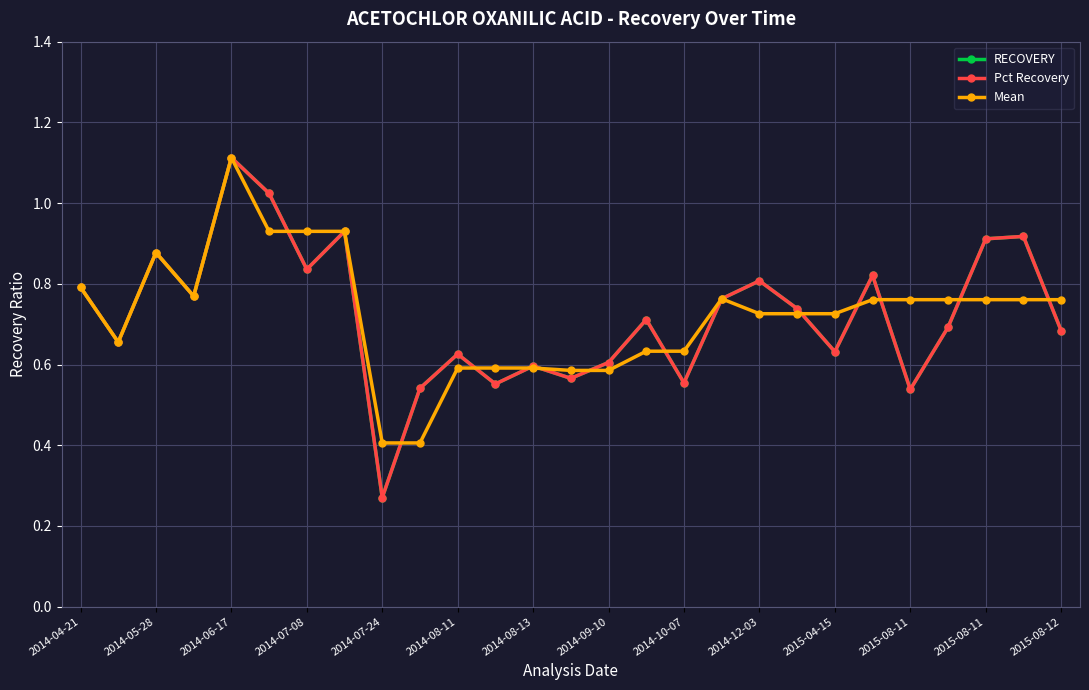

What is the maximum value shown in the chart?

1.1